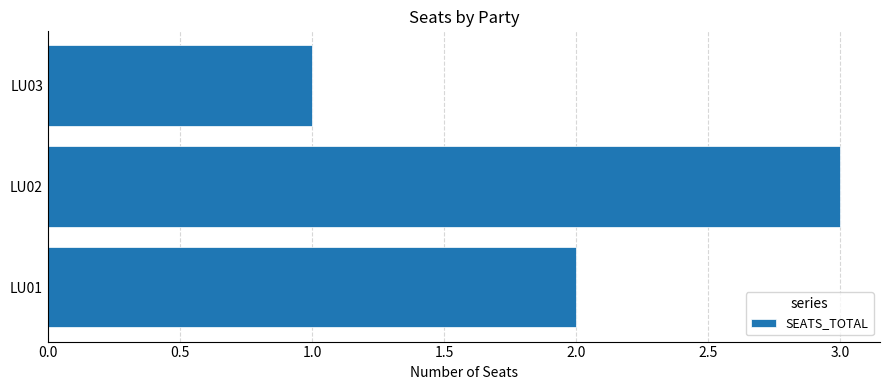

How many bars are there in total?

3